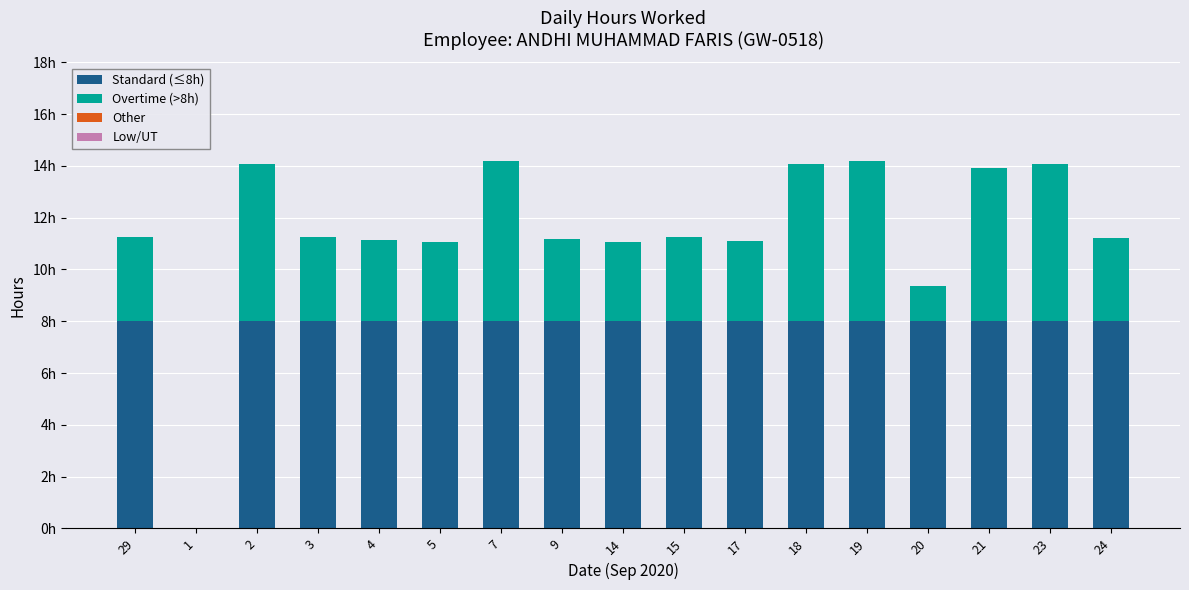

Are the bars horizontal?

No